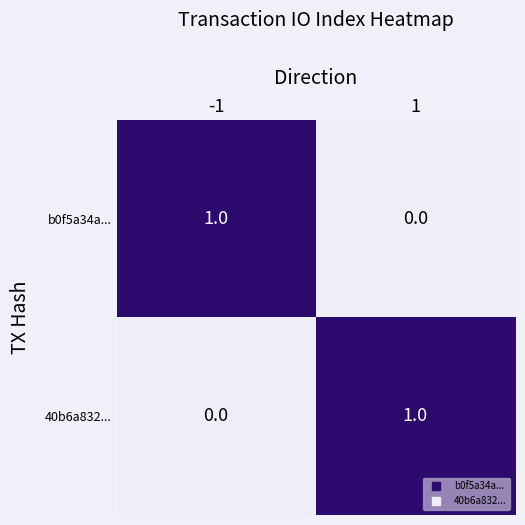

Count the number of categories in the chart.

2